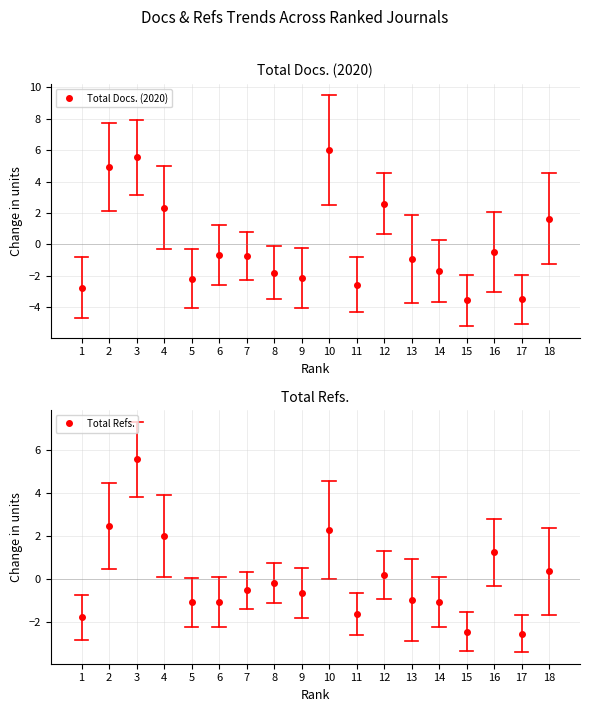

Count the number of categories in the chart.

18